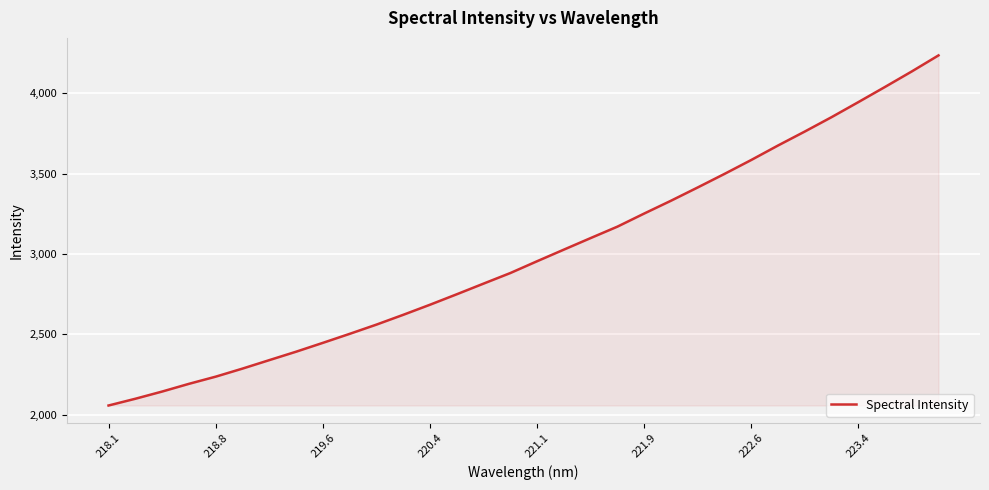

What is the smallest value displayed?

2057.2